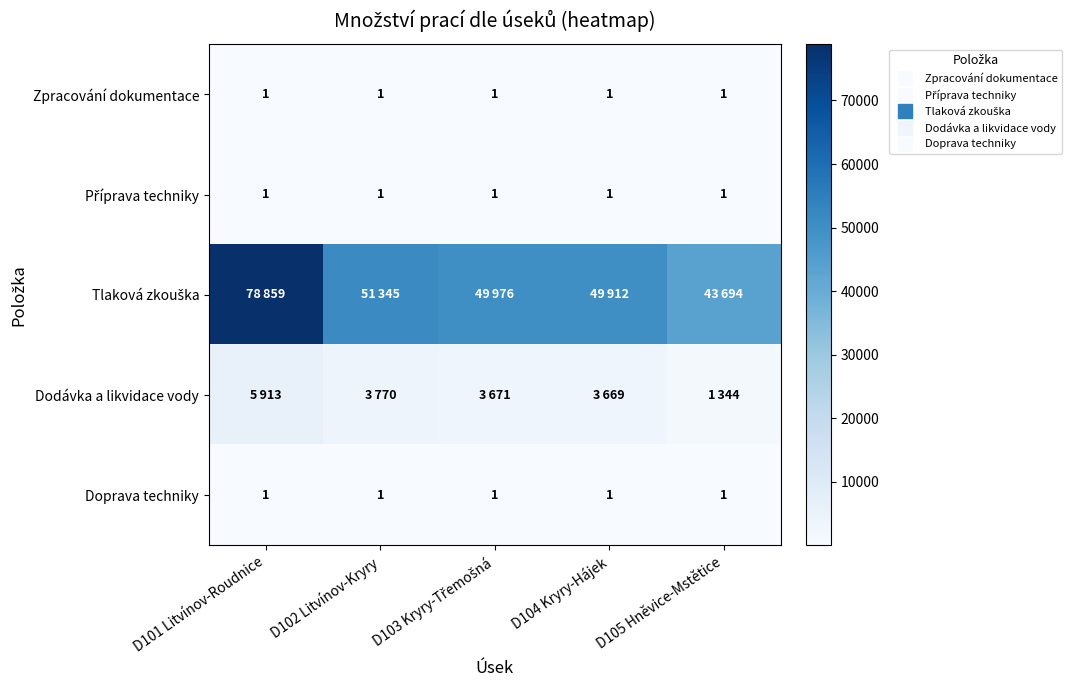

How many distinct data groups are displayed?

5